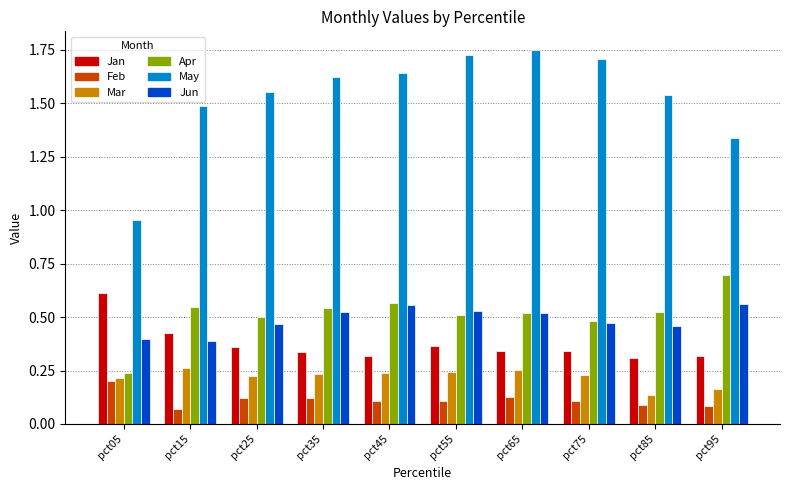

Which label corresponds to the smallest value in the chart?

pct15